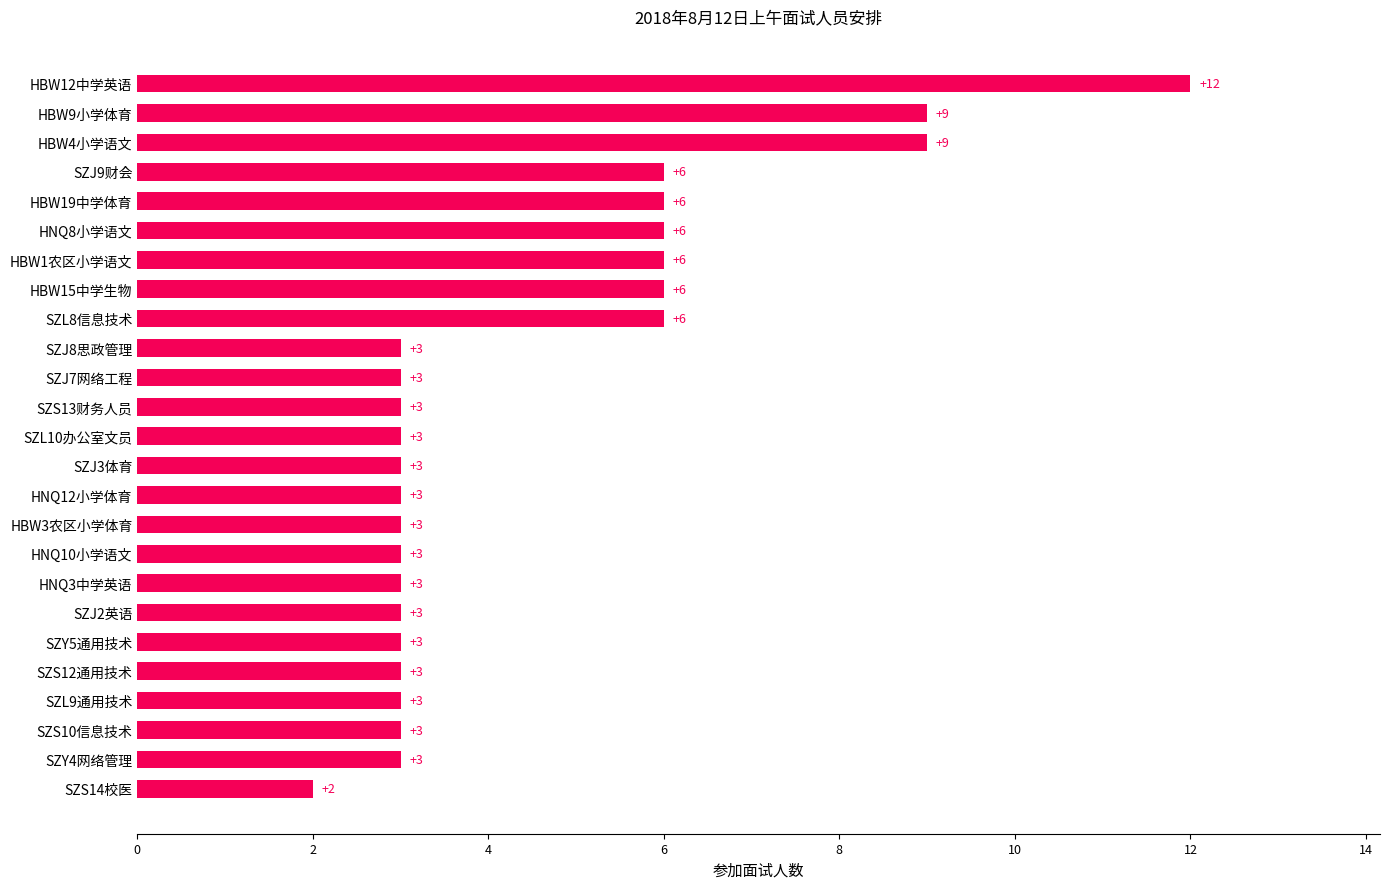

Is it true that the value at HBW1农区小学语文 is 6?

True